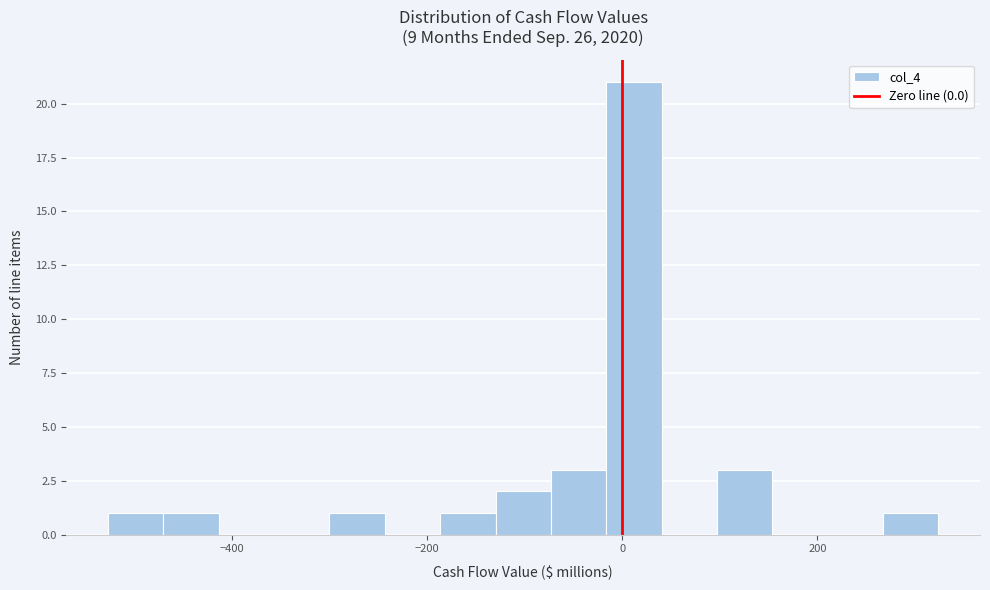

Around what value on the x-axis is the tallest bar? Give the approximate position of its centre, as read against the axis.

20